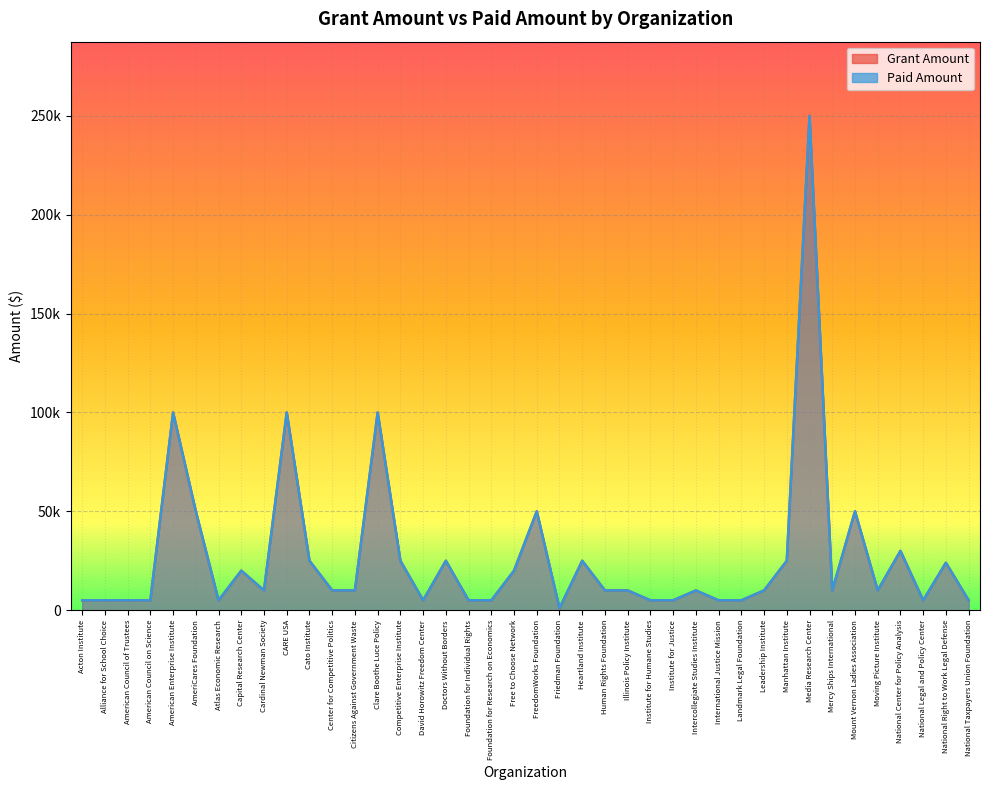

True or false: Paid Amount and Grant Amount cross at least once.

False